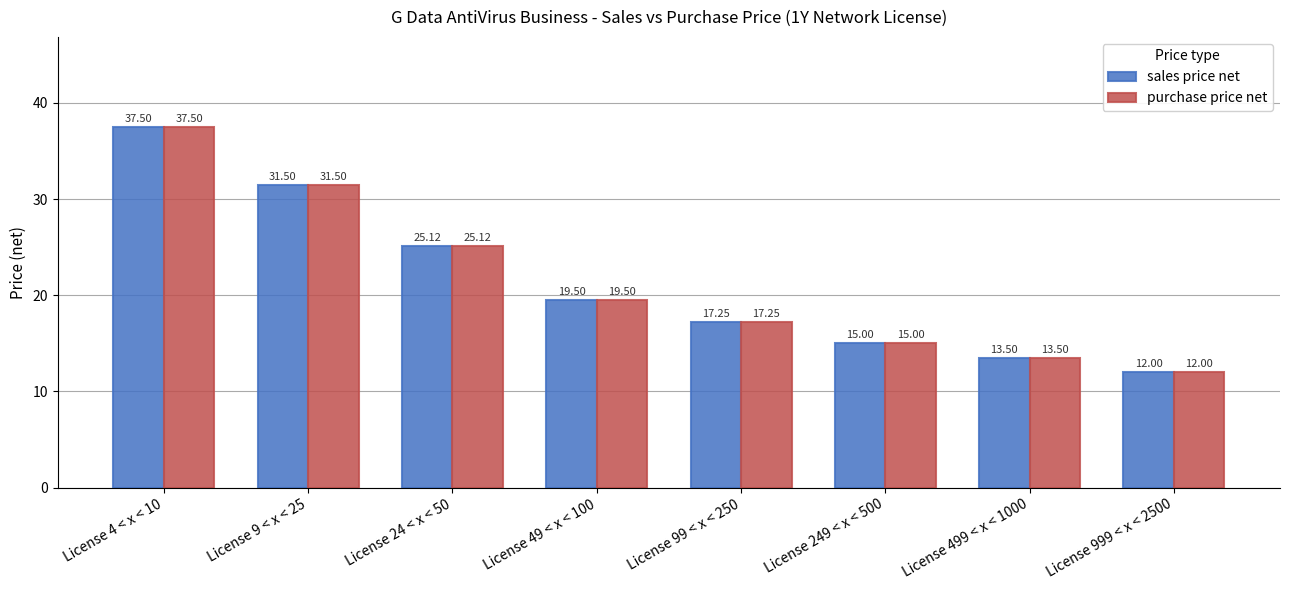

True or false: sales price net has a value of 7.9 at License 9 < x < 25.

False